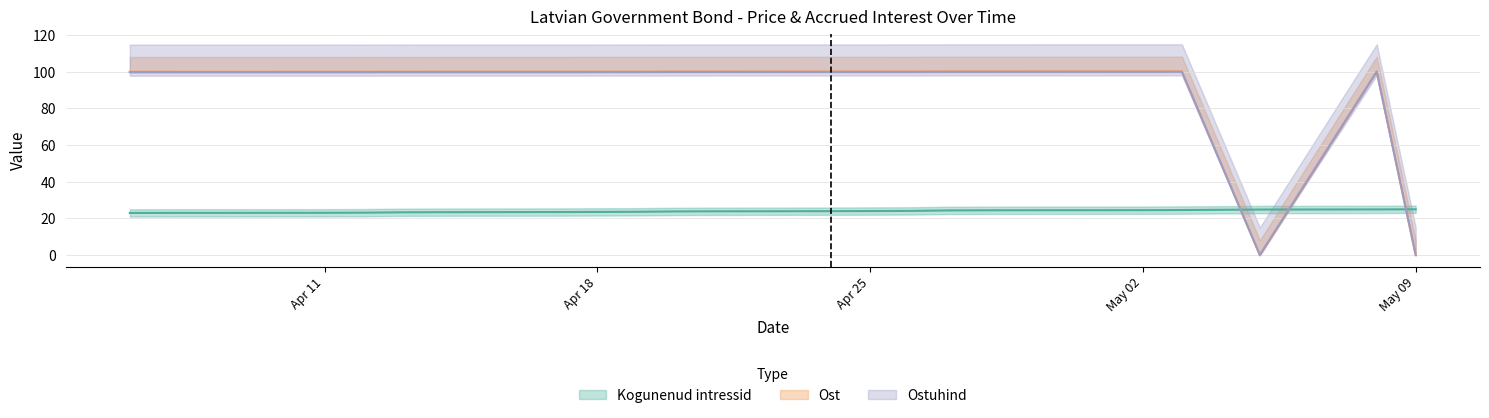

What is the label of the 16th point from the right?

2023-05-02